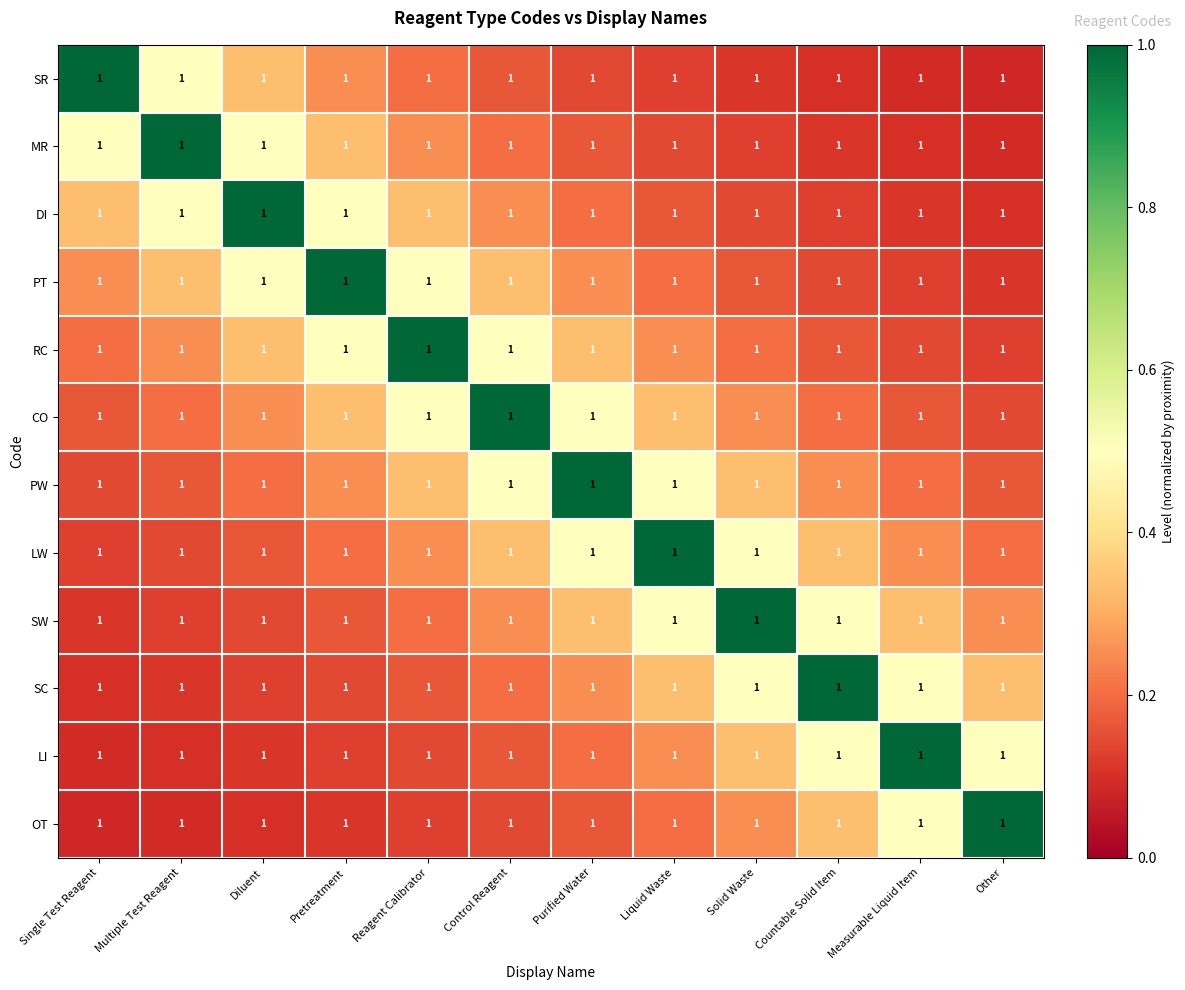

Between Single Test Reagent and Countable Solid Item, which series saw the biggest shift?

SR